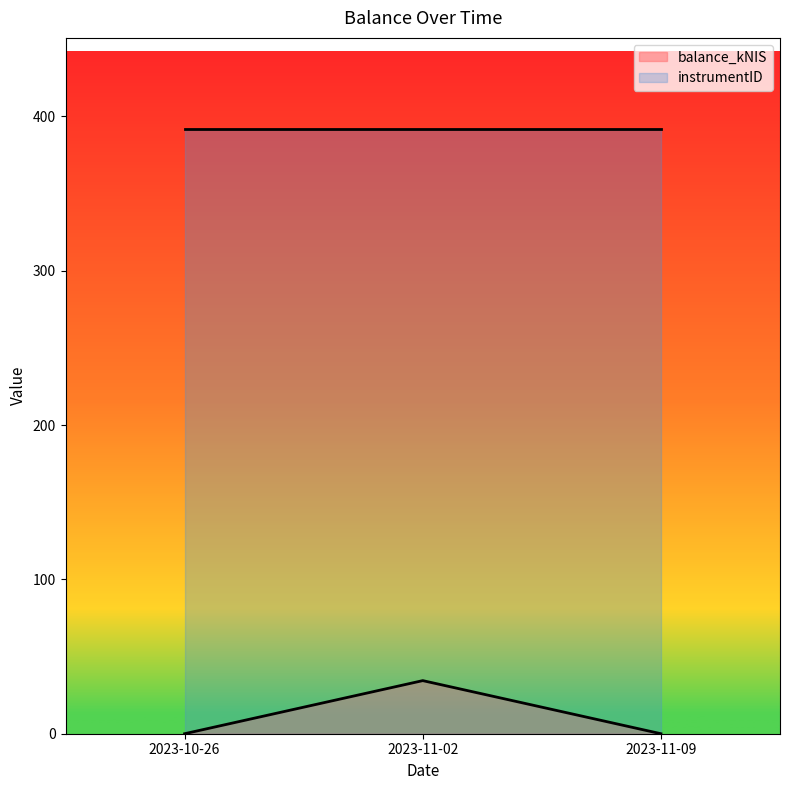

What is the label of the 1st point from the right?

2023-11-09